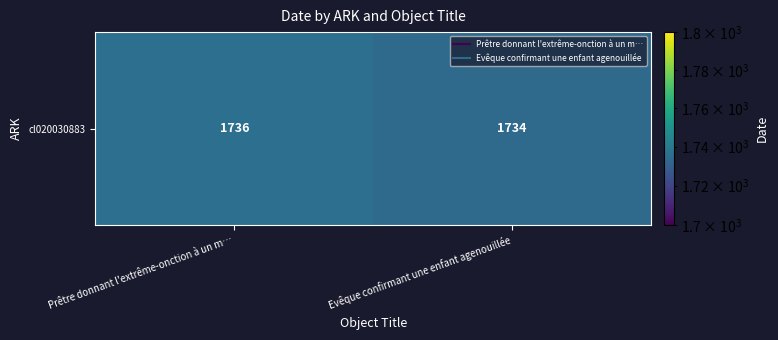

Read the value at Evêque confirmant une enfant agenouillée.

1734